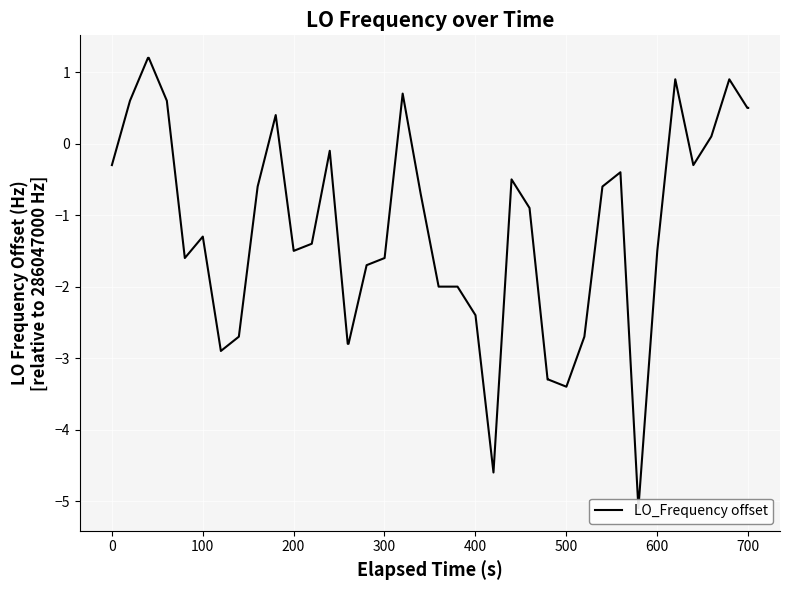

Reading left to right, extract all data points from this chart.

-0.3	0.6	1.2	1.2	0.6	-1.6	-1.3	-2.9	-2.7	-0.6	0.4	-1.5	-1.4	-0.1	-2.8	-2.8	-1.7	-1.6	0.7	-0.7	-2.0	-2.0	-2.4	-4.6	-0.5	-0.9	-3.3	-3.3	-3.4	-2.7	-0.6	-0.4	-5.1	-1.5	0.9	-0.3	0.1	0.9	0.5	0.5